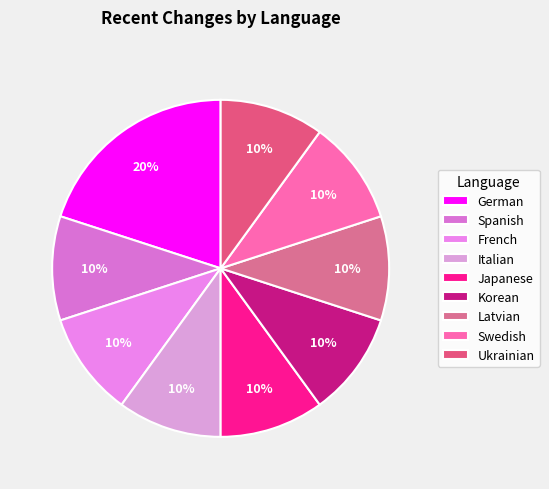

Count the number of slices in the pie.

9